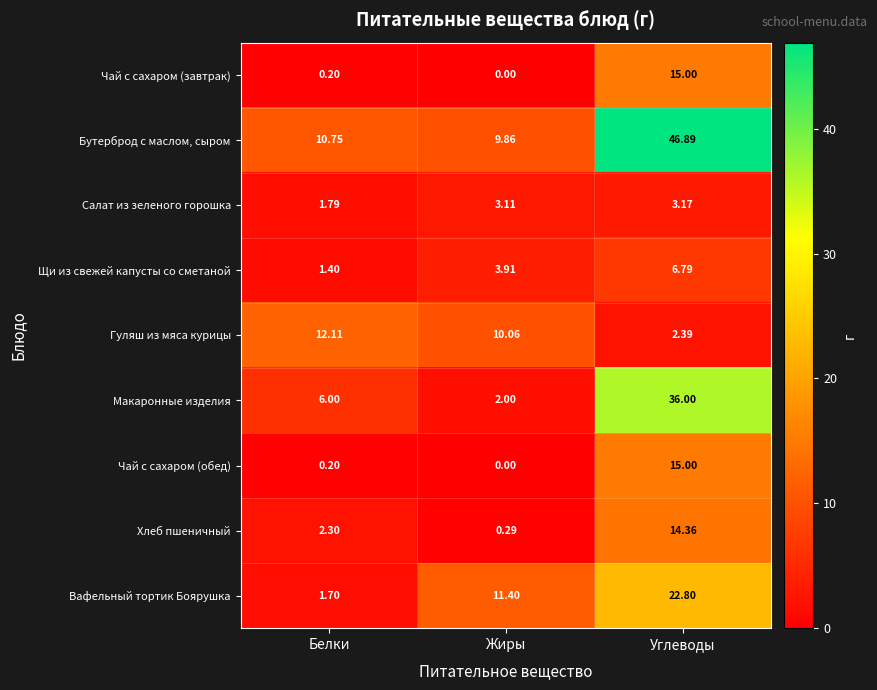

Between Белки and Жиры, which series saw the biggest shift?

Вафельный тортик Боярушка